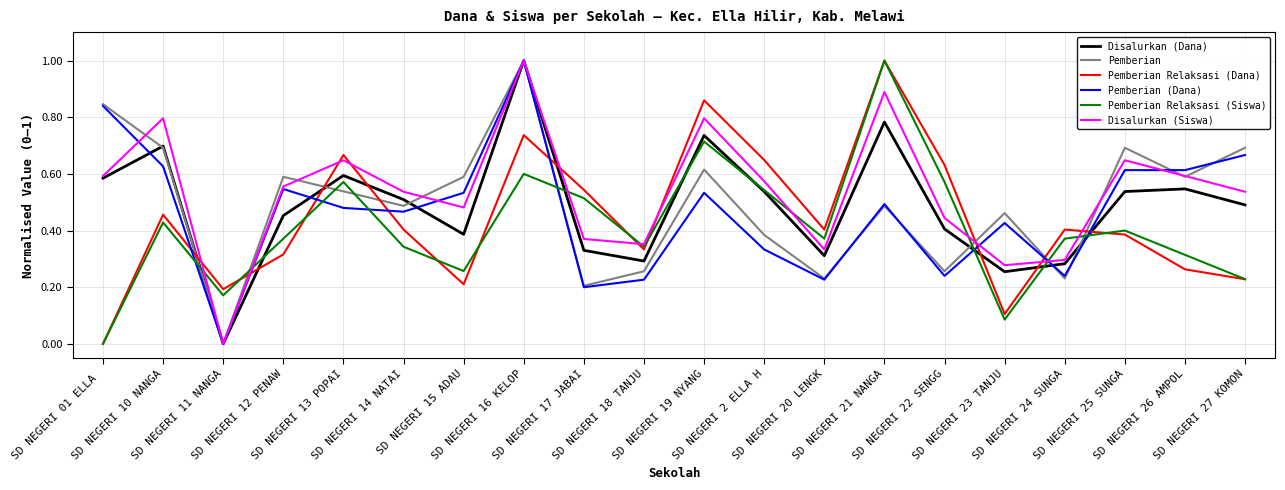

Reading right to left, extract all data points from this chart.

Disalurkan (Dana): SD NEGERI 27 KOMON=0.5	SD NEGERI 26 AMPOL=0.5	SD NEGERI 25 SUNGA=0.5	SD NEGERI 24 SUNGA=0.3	SD NEGERI 23 TANJU=0.3	SD NEGERI 22 SENGG=0.4	SD NEGERI 21 NANGA=0.8	SD NEGERI 20 LENGK=0.3	SD NEGERI 2 ELLA H=0.5	SD NEGERI 19 NYANG=0.7	SD NEGERI 18 TANJU=0.3	SD NEGERI 17 JABAI=0.3	SD NEGERI 16 KELOP=1.0	SD NEGERI 15 ADAU=0.4	SD NEGERI 14 NATAI=0.5	SD NEGERI 13 POPAI=0.6	SD NEGERI 12 PENAW=0.5	SD NEGERI 11 NANGA=0.0	SD NEGERI 10 NANGA=0.7	SD NEGERI 01 ELLA =0.6
Pemberian: SD NEGERI 27 KOMON=0.7	SD NEGERI 26 AMPOL=0.6	SD NEGERI 25 SUNGA=0.7	SD NEGERI 24 SUNGA=0.2	SD NEGERI 23 TANJU=0.5	SD NEGERI 22 SENGG=0.3	SD NEGERI 21 NANGA=0.5	SD NEGERI 20 LENGK=0.2	SD NEGERI 2 ELLA H=0.4	SD NEGERI 19 NYANG=0.6	SD NEGERI 18 TANJU=0.3	SD NEGERI 17 JABAI=0.2	SD NEGERI 16 KELOP=1.0	SD NEGERI 15 ADAU=0.6	SD NEGERI 14 NATAI=0.5	SD NEGERI 13 POPAI=0.5	SD NEGERI 12 PENAW=0.6	SD NEGERI 11 NANGA=0.0	SD NEGERI 10 NANGA=0.7	SD NEGERI 01 ELLA =0.8
Pemberian Relaksasi (Dana): SD NEGERI 27 KOMON=0.2	SD NEGERI 26 AMPOL=0.3	SD NEGERI 25 SUNGA=0.4	SD NEGERI 24 SUNGA=0.4	SD NEGERI 23 TANJU=0.1	SD NEGERI 22 SENGG=0.6	SD NEGERI 21 NANGA=1.0	SD NEGERI 20 LENGK=0.4	SD NEGERI 2 ELLA H=0.6	SD NEGERI 19 NYANG=0.9	SD NEGERI 18 TANJU=0.3	SD NEGERI 17 JABAI=0.5	SD NEGERI 16 KELOP=0.7	SD NEGERI 15 ADAU=0.2	SD NEGERI 14 NATAI=0.4	SD NEGERI 13 POPAI=0.7	SD NEGERI 12 PENAW=0.3	SD NEGERI 11 NANGA=0.2	SD NEGERI 10 NANGA=0.5	SD NEGERI 01 ELLA =0.0
Pemberian (Dana): SD NEGERI 27 KOMON=0.7	SD NEGERI 26 AMPOL=0.6	SD NEGERI 25 SUNGA=0.6	SD NEGERI 24 SUNGA=0.2	SD NEGERI 23 TANJU=0.4	SD NEGERI 22 SENGG=0.2	SD NEGERI 21 NANGA=0.5	SD NEGERI 20 LENGK=0.2	SD NEGERI 2 ELLA H=0.3	SD NEGERI 19 NYANG=0.5	SD NEGERI 18 TANJU=0.2	SD NEGERI 17 JABAI=0.2	SD NEGERI 16 KELOP=1.0	SD NEGERI 15 ADAU=0.5	SD NEGERI 14 NATAI=0.5	SD NEGERI 13 POPAI=0.5	SD NEGERI 12 PENAW=0.5	SD NEGERI 11 NANGA=0.0	SD NEGERI 10 NANGA=0.6	SD NEGERI 01 ELLA =0.8
Pemberian Relaksasi (Siswa): SD NEGERI 27 KOMON=0.2	SD NEGERI 26 AMPOL=0.3	SD NEGERI 25 SUNGA=0.4	SD NEGERI 24 SUNGA=0.4	SD NEGERI 23 TANJU=0.1	SD NEGERI 22 SENGG=0.6	SD NEGERI 21 NANGA=1.0	SD NEGERI 20 LENGK=0.4	SD NEGERI 2 ELLA H=0.5	SD NEGERI 19 NYANG=0.7	SD NEGERI 18 TANJU=0.3	SD NEGERI 17 JABAI=0.5	SD NEGERI 16 KELOP=0.6	SD NEGERI 15 ADAU=0.3	SD NEGERI 14 NATAI=0.3	SD NEGERI 13 POPAI=0.6	SD NEGERI 12 PENAW=0.4	SD NEGERI 11 NANGA=0.2	SD NEGERI 10 NANGA=0.4	SD NEGERI 01 ELLA =0.0
Disalurkan (Siswa): SD NEGERI 27 KOMON=0.5	SD NEGERI 26 AMPOL=0.6	SD NEGERI 25 SUNGA=0.6	SD NEGERI 24 SUNGA=0.3	SD NEGERI 23 TANJU=0.3	SD NEGERI 22 SENGG=0.4	SD NEGERI 21 NANGA=0.9	SD NEGERI 20 LENGK=0.3	SD NEGERI 2 ELLA H=0.6	SD NEGERI 19 NYANG=0.8	SD NEGERI 18 TANJU=0.4	SD NEGERI 17 JABAI=0.4	SD NEGERI 16 KELOP=1.0	SD NEGERI 15 ADAU=0.5	SD NEGERI 14 NATAI=0.5	SD NEGERI 13 POPAI=0.6	SD NEGERI 12 PENAW=0.6	SD NEGERI 11 NANGA=0.0	SD NEGERI 10 NANGA=0.8	SD NEGERI 01 ELLA =0.6